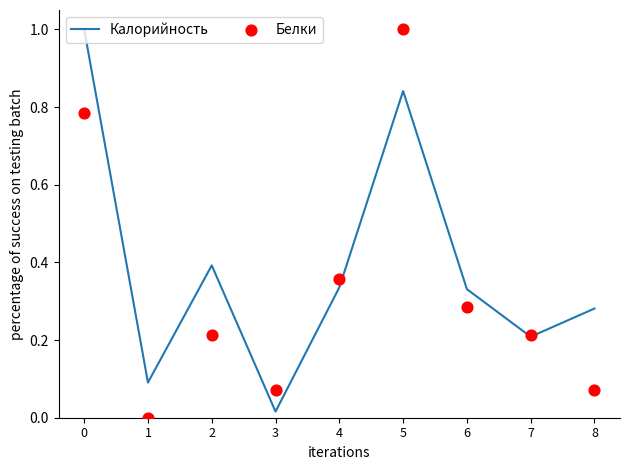

At how many categories does at least one series exceed 0?

9